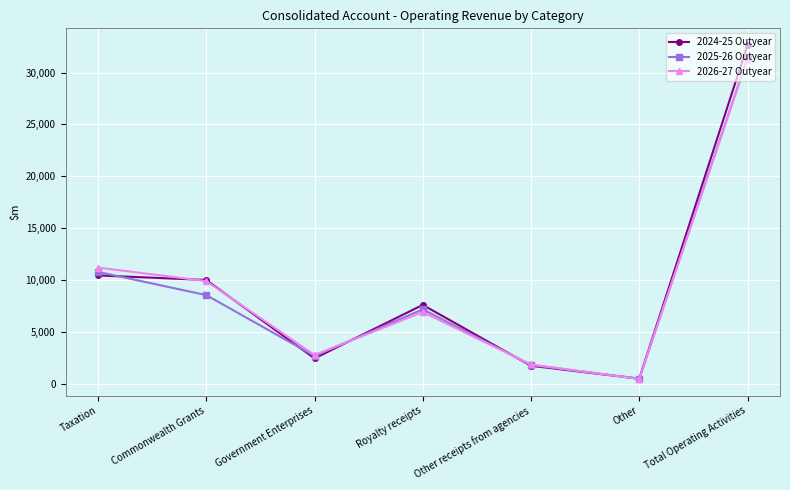

What is the label of the 2nd point from the left?

Commonwealth Grants